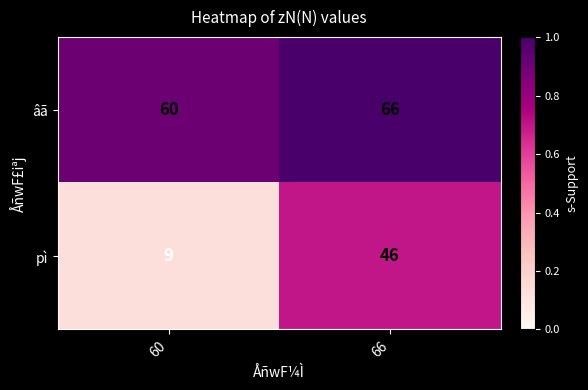

What value does the pì series have at 66?

46